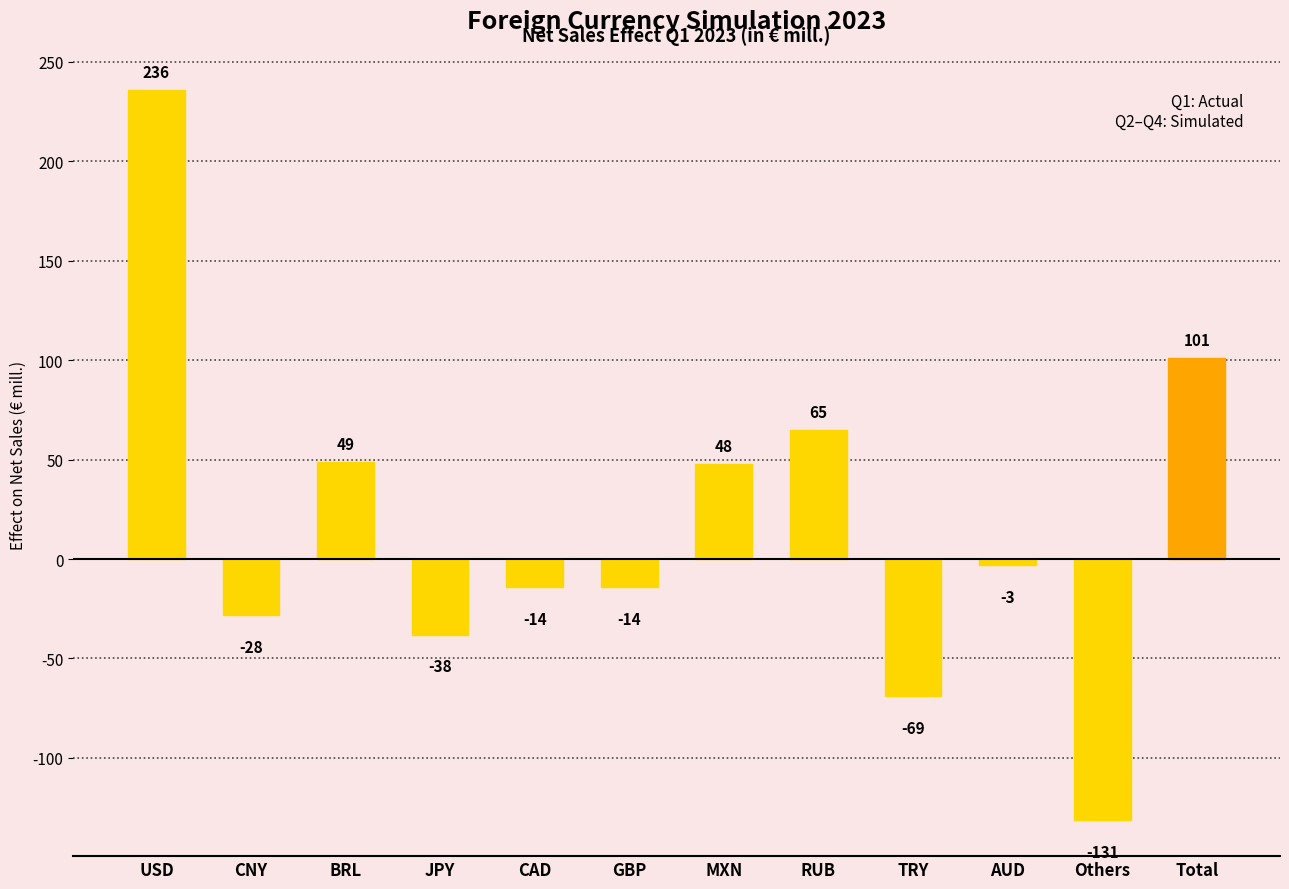

What is the smallest value displayed?

-131